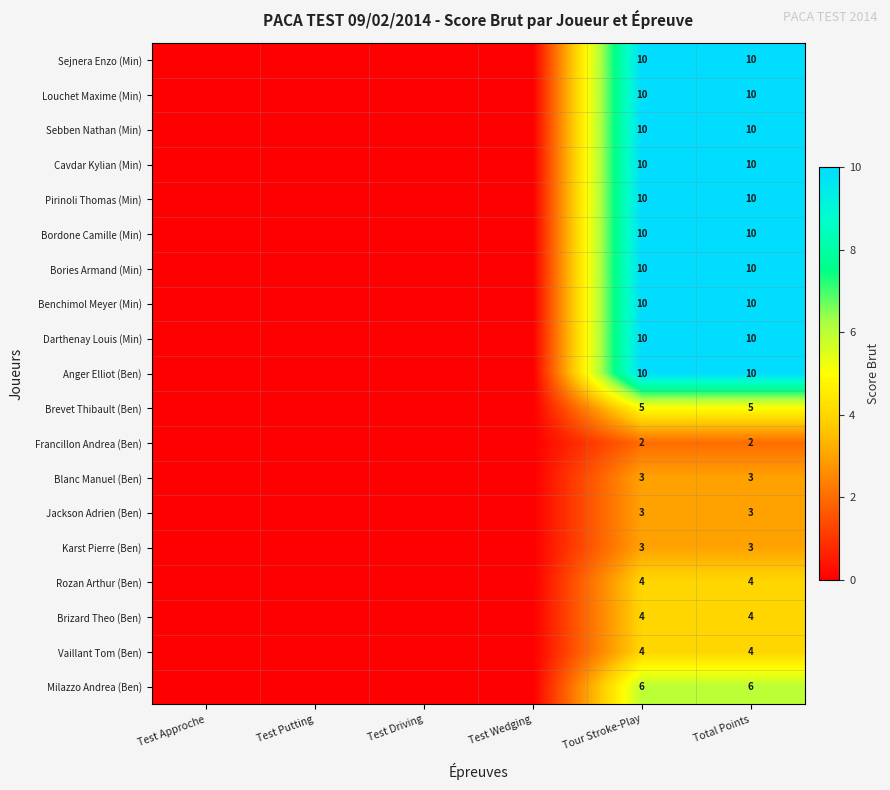

What is the spread (max minus min) of values at Tour Stroke-Play?

8